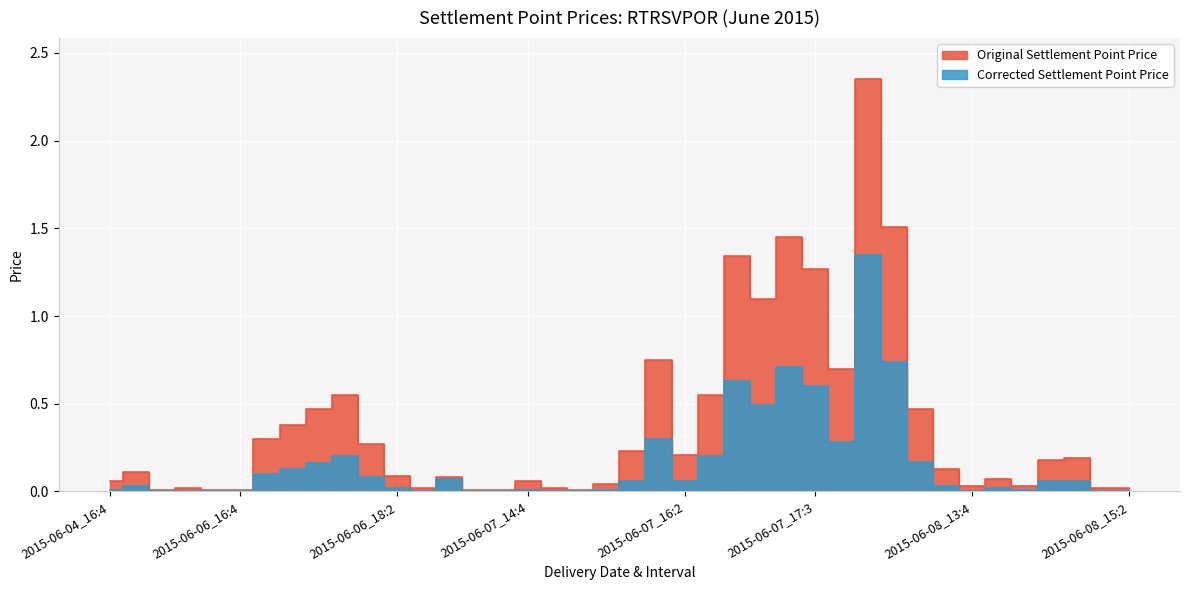

At how many categories does at least one series exceed 1?

6